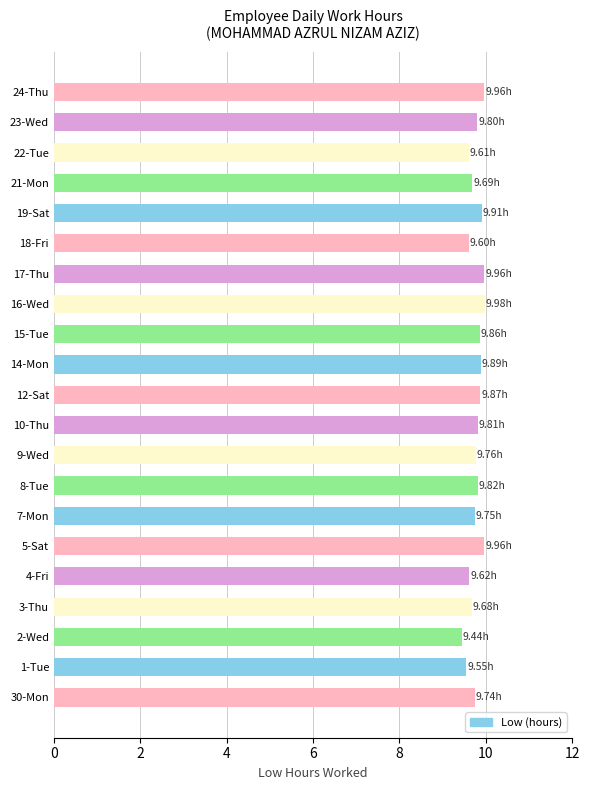

Which label corresponds to the smallest value in the chart?

2-Wed